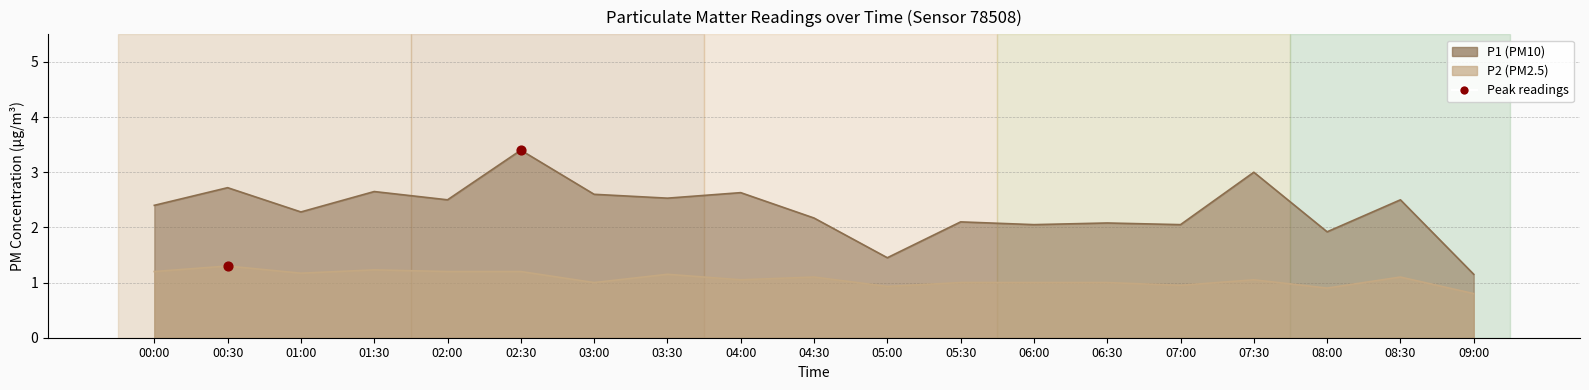

At which category is the sum across all series the highest?

02:30